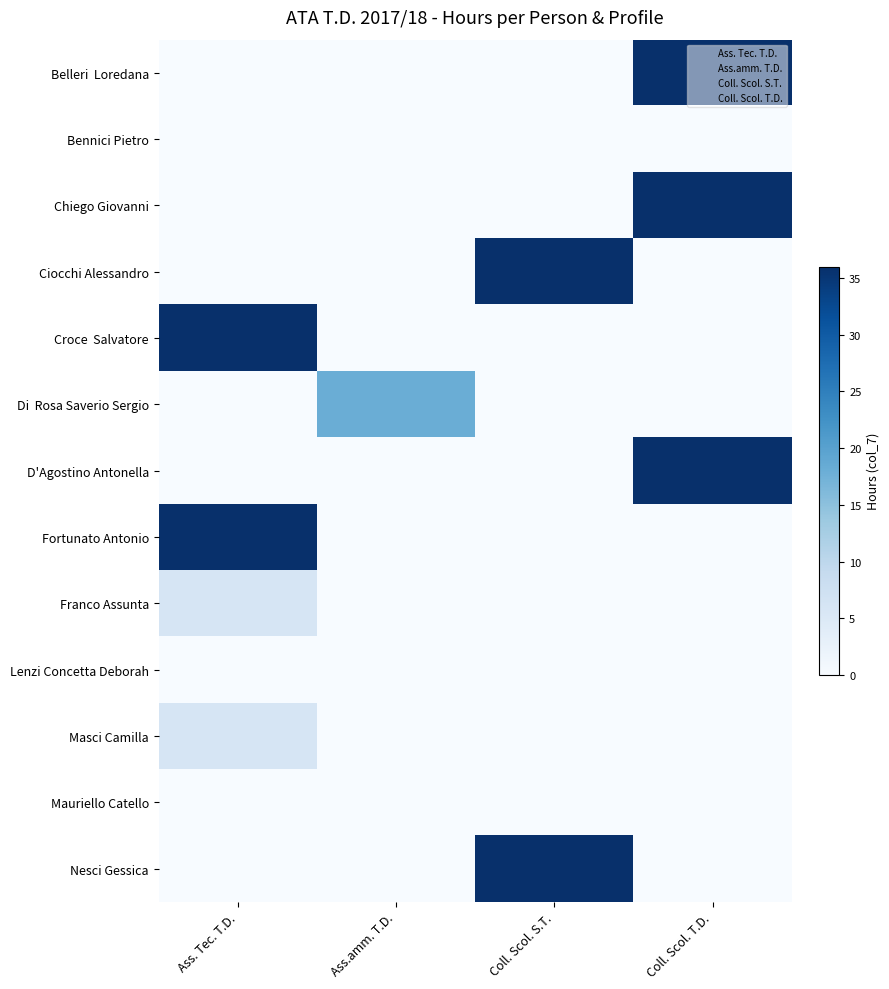

Count the number of data series in this chart.

13